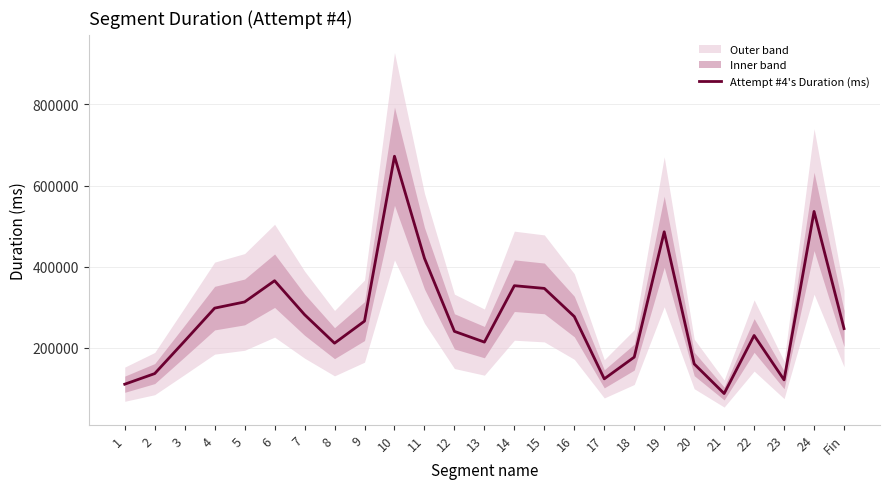

What is the difference between the values at 22 and 4?

67355